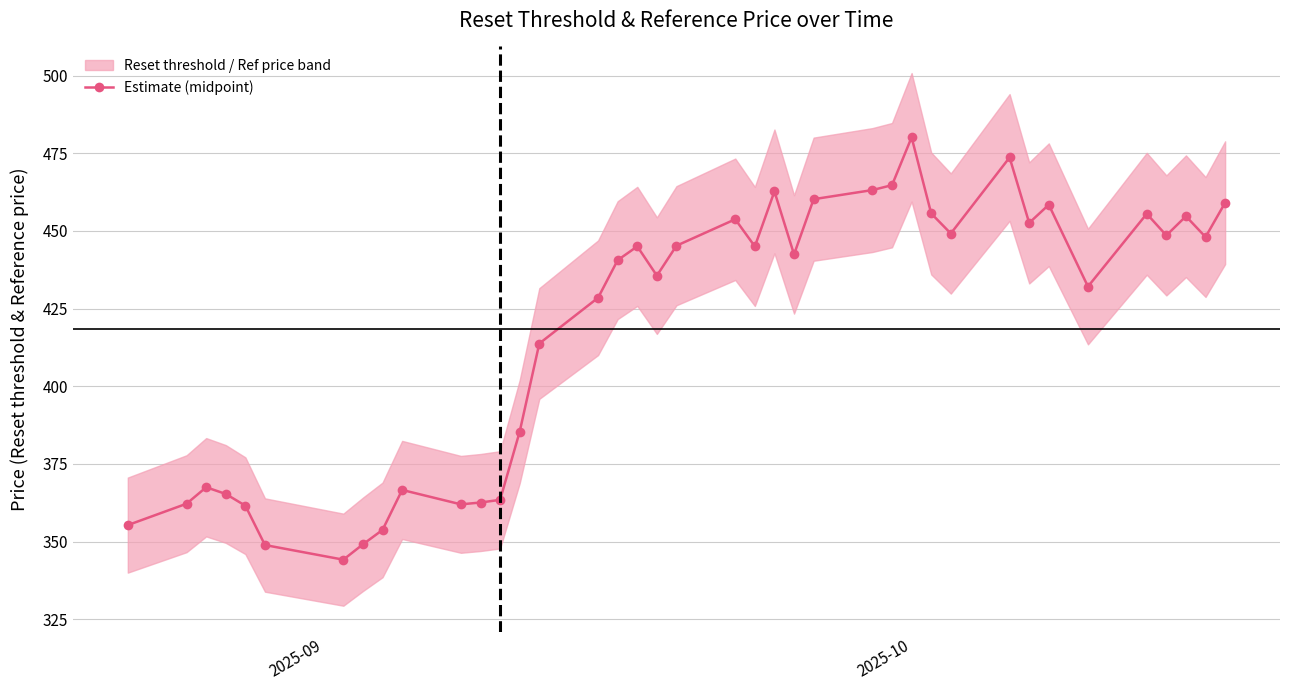

True or false: Estimate (midpoint) has more than 1 points higher than both neighbors.

True